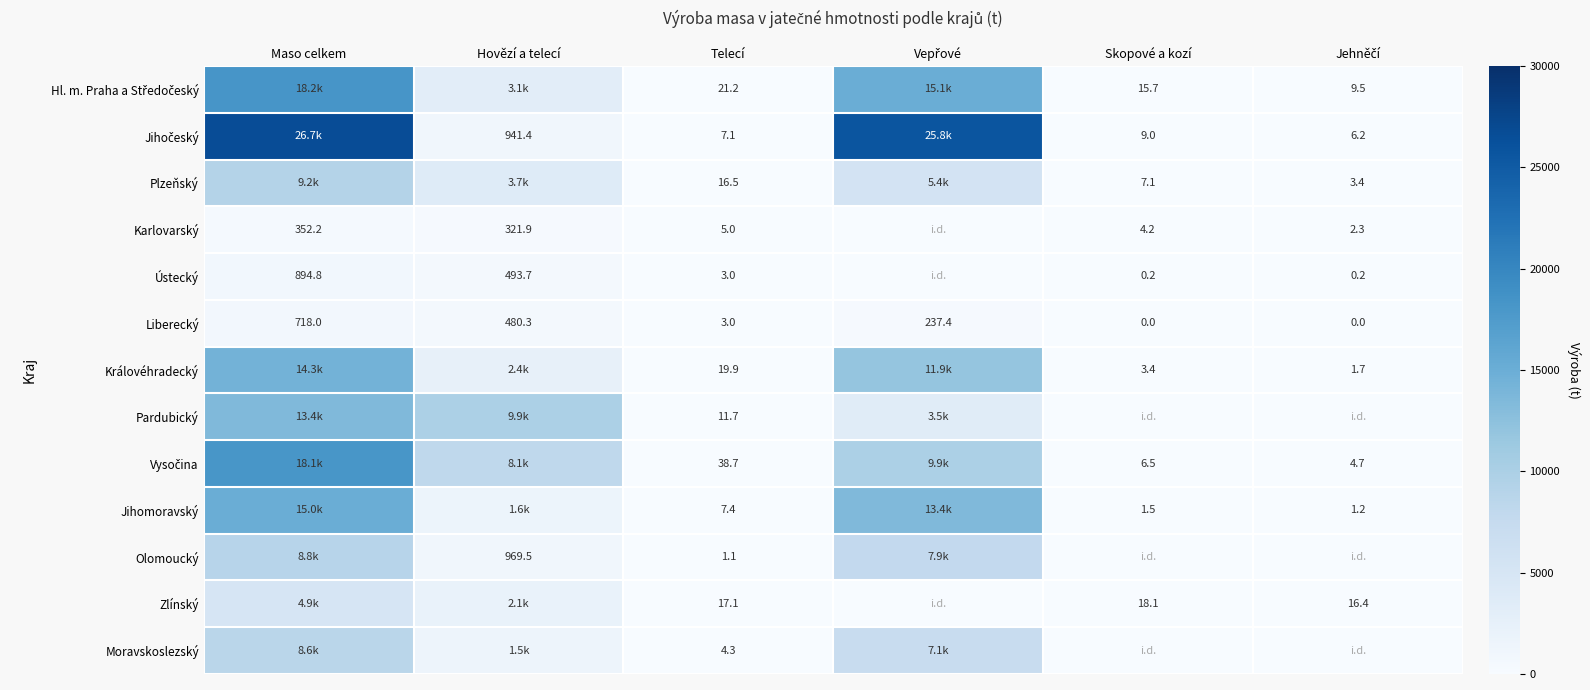

What is the difference between the second highest and minimum values in the Jihočeský series?

25747.4